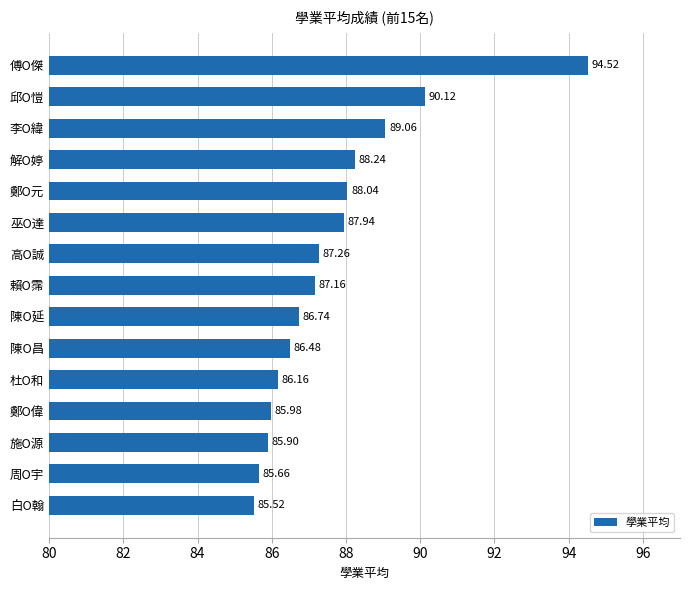

Does the chart contain any negative values?

No